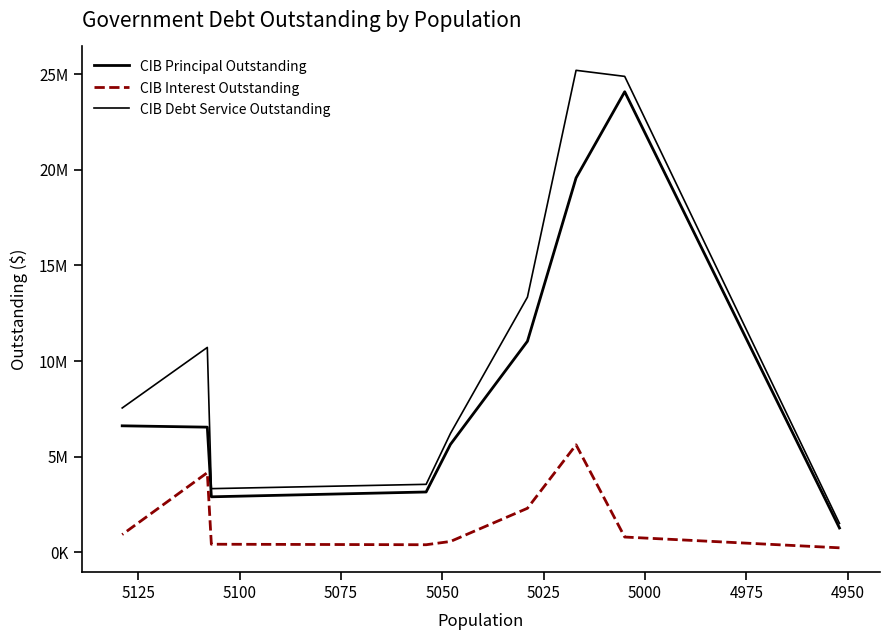

True or false: CIB Interest Outstanding and CIB Principal Outstanding intersect in this chart.

False